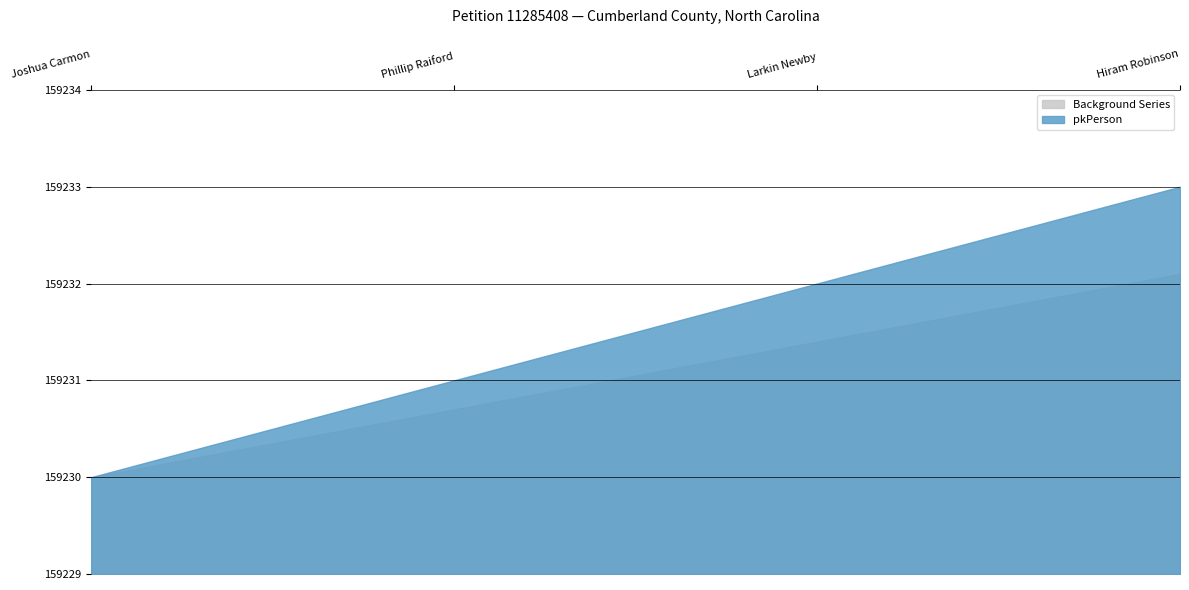

Rank the categories by value from lowest to highest.

Joshua Carmon, Phillip Raiford, Larkin Newby, Hiram Robinson